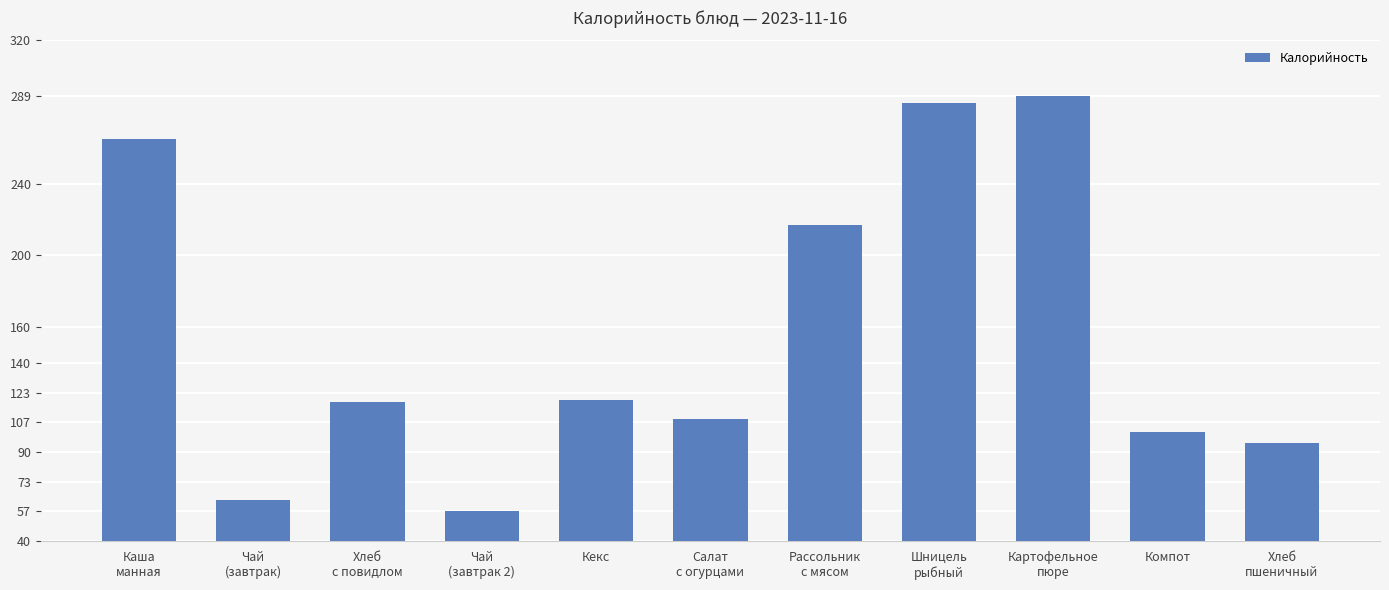

Does the chart contain any negative values?

No